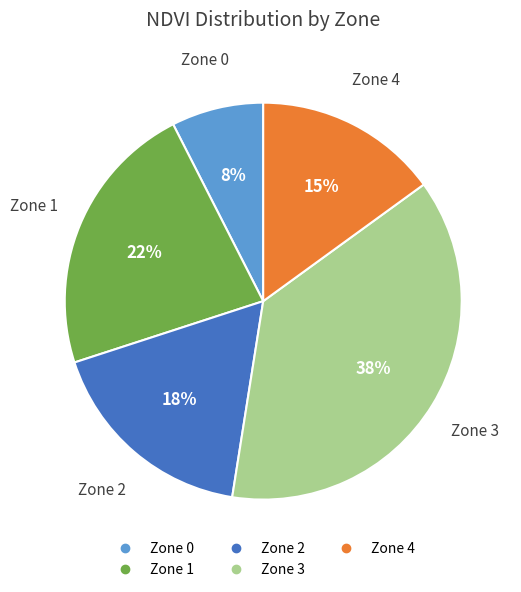

To the nearest percent, what portion does Zone 3 represent?

37%